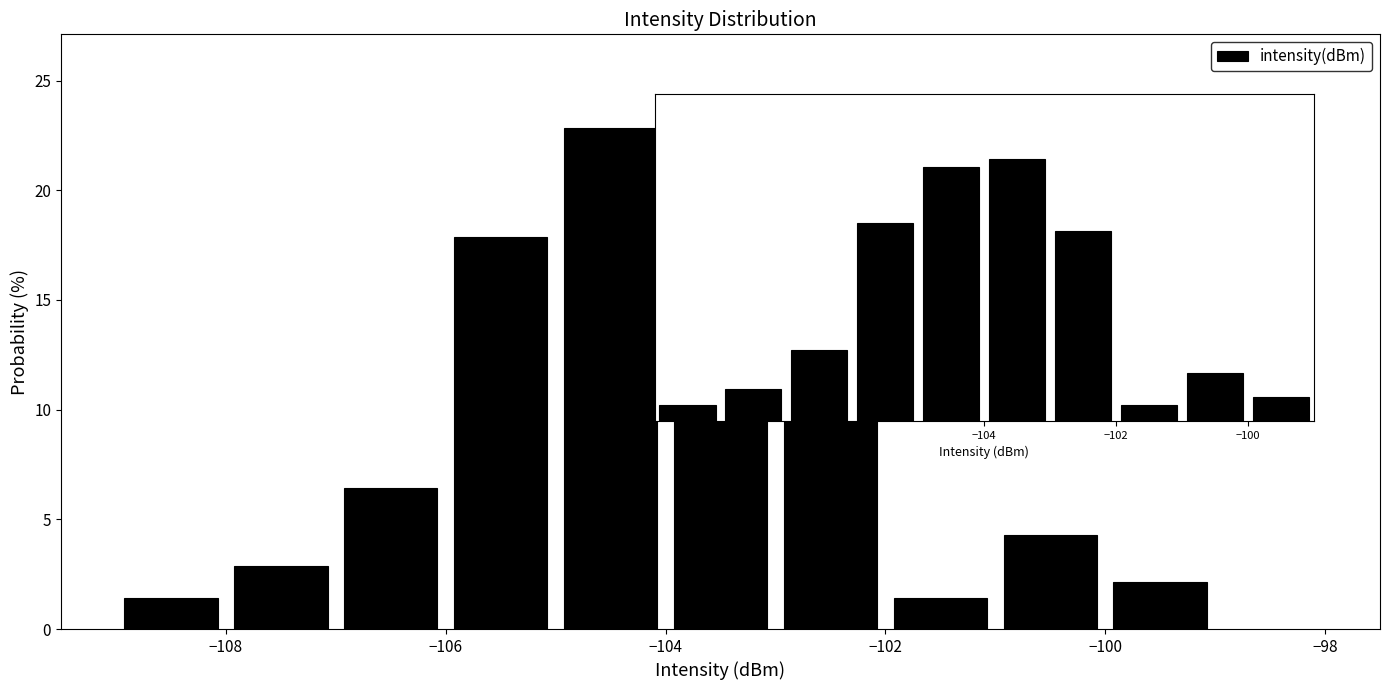

Reading left to right, list every bar in this chart as the range it spans on the x-axis followed by its height. The values are not printed on the chart, so give them approximately, as read against the axis.

-109 to -108: 1.5
-108 to -107: 3.0
-107 to -106: 6.5
-106 to -105: 18.0
-105 to -104: 23.0
-104 to -103: 23.5
-103 to -102: 17.0
-102 to -101: 1.5
-101 to -100: 4.5
-100 to -99: 2.0